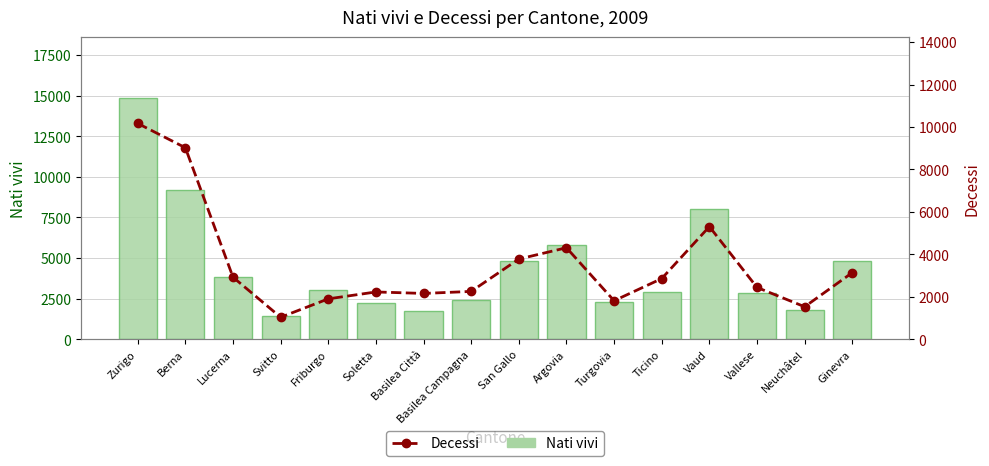

At which label is Nati vivi closest to 8165?

Vaud